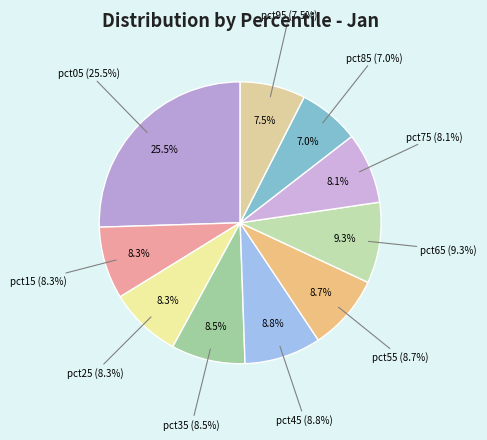

Does pct75 represent more than half of the total?

No